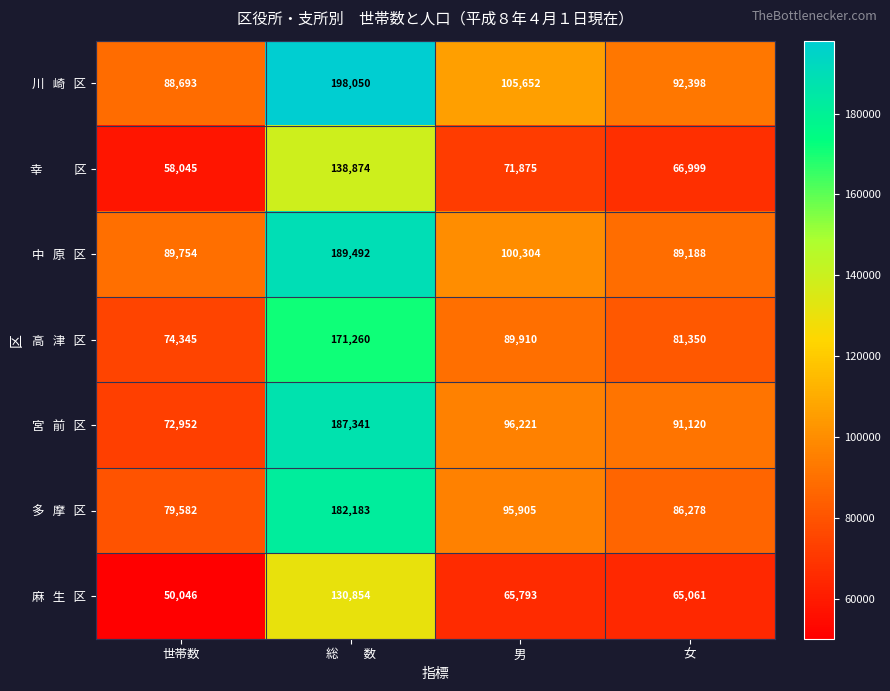

Which category has the lowest value across all series?

世帯数